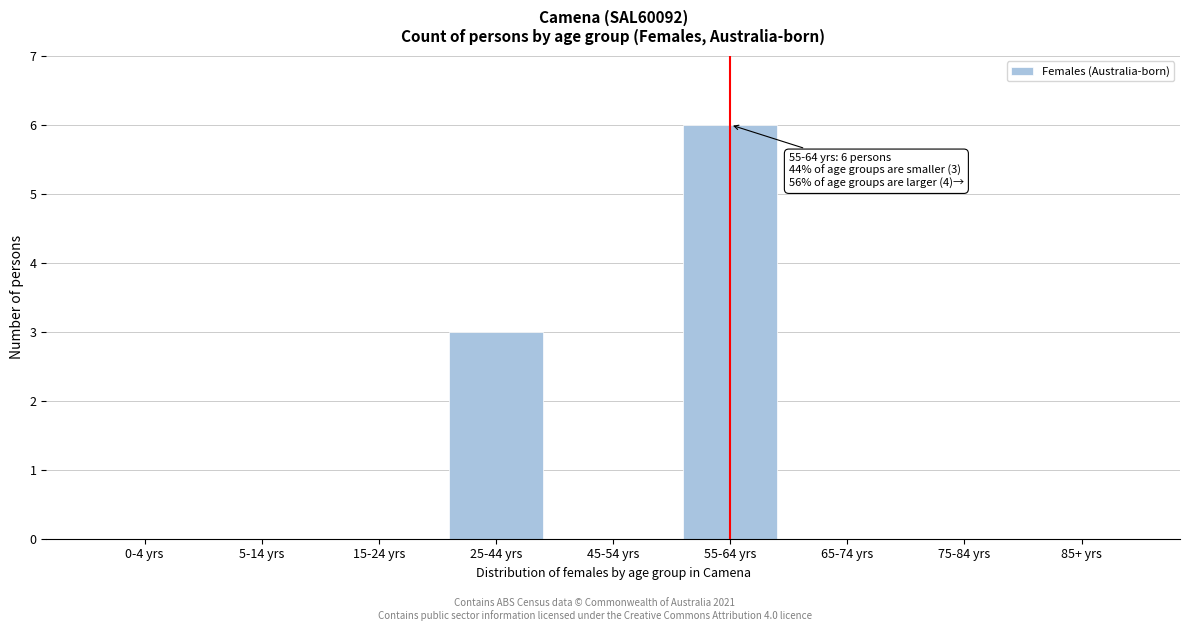

Reading left to right, what are all the values shown in this chart?

0-4 yrs=0	5-14 yrs=0	15-24 yrs=0	25-44 yrs=3	45-54 yrs=0	55-64 yrs=6	65-74 yrs=0	75-84 yrs=0	85+ yrs=0